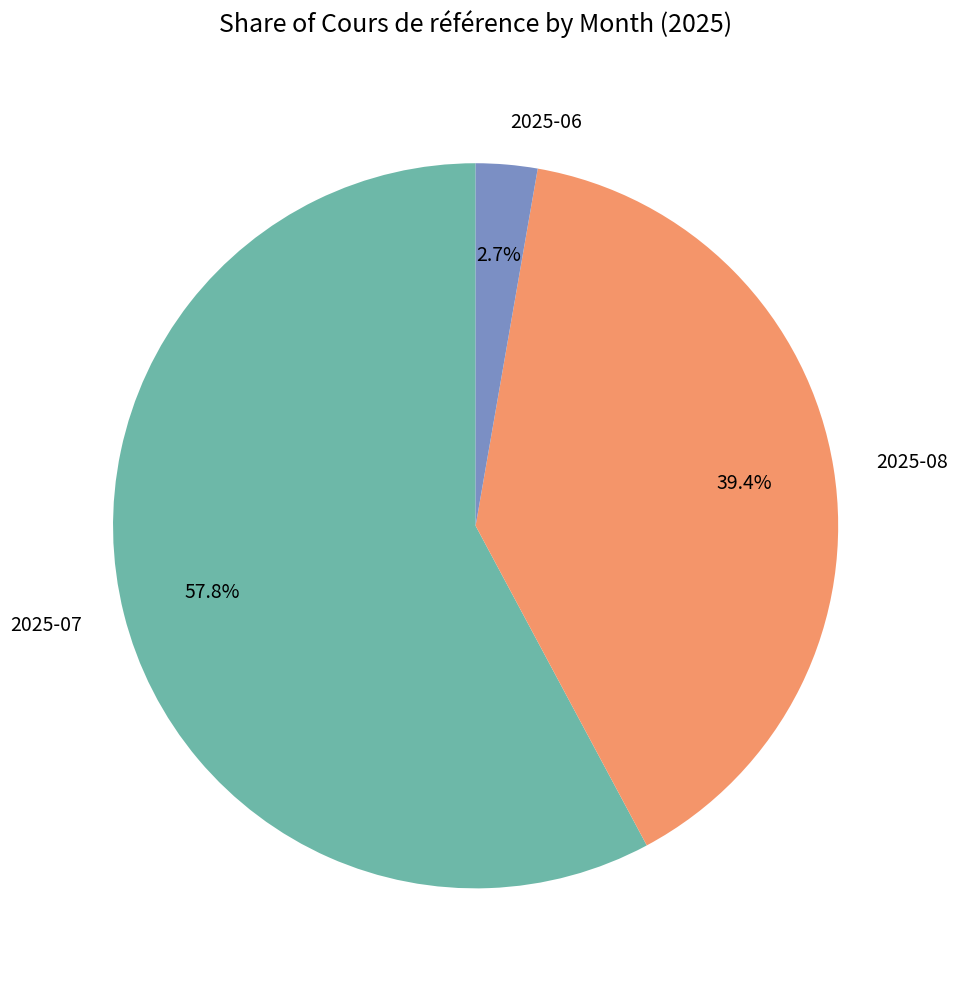

Which category has the biggest portion of the pie?

2025-07